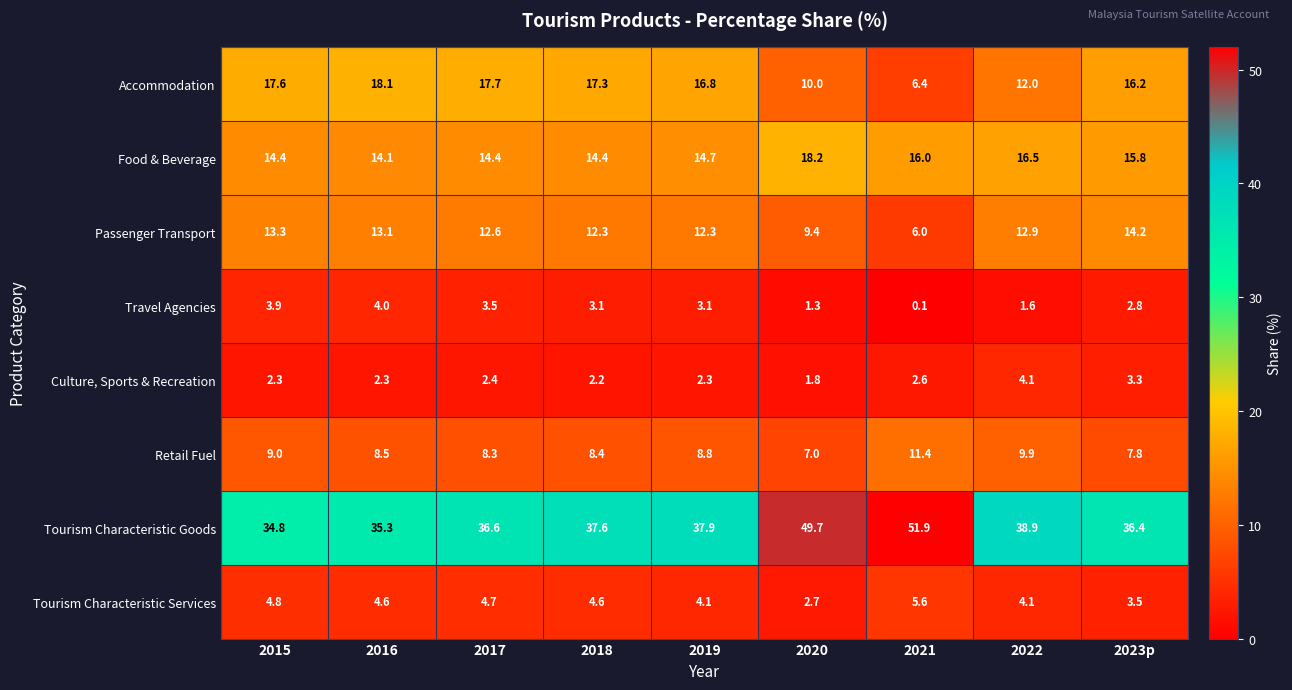

What is the minimum value shown in the chart?

0.1